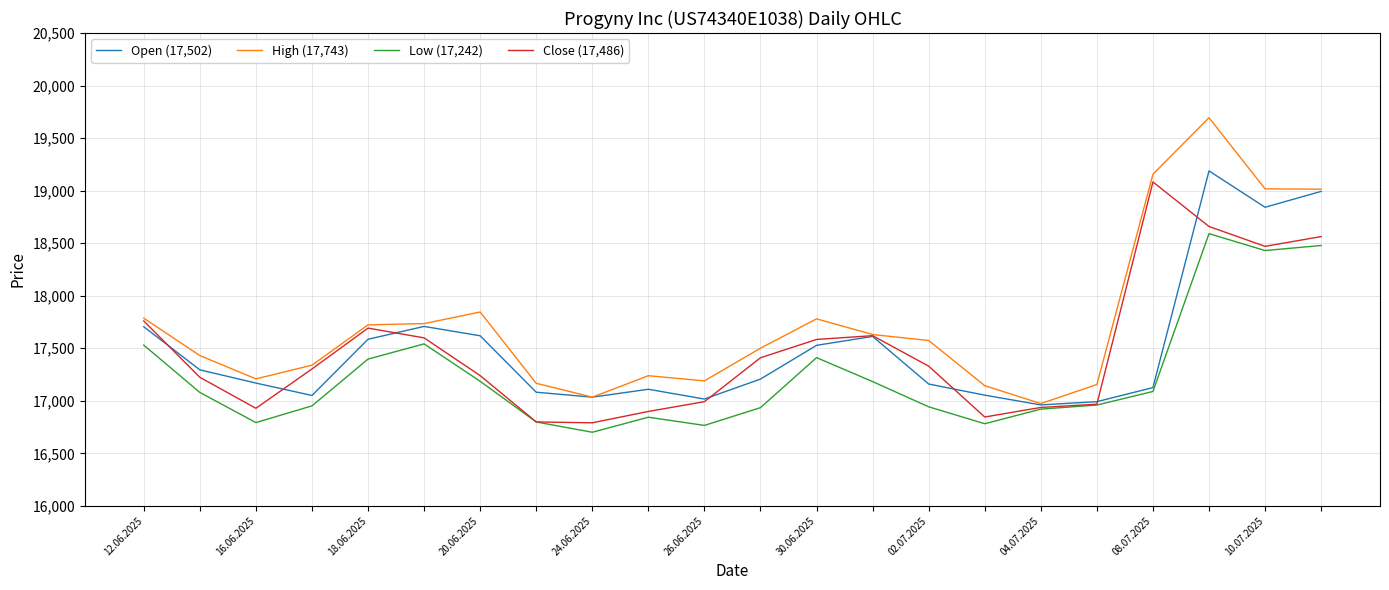

Is this an area chart (filled region under the line)?

No